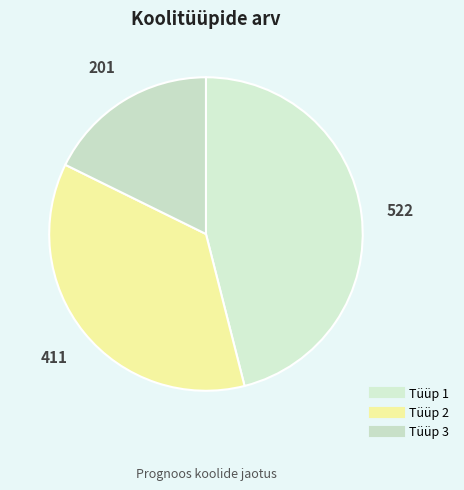

Count the number of slices in the pie.

3